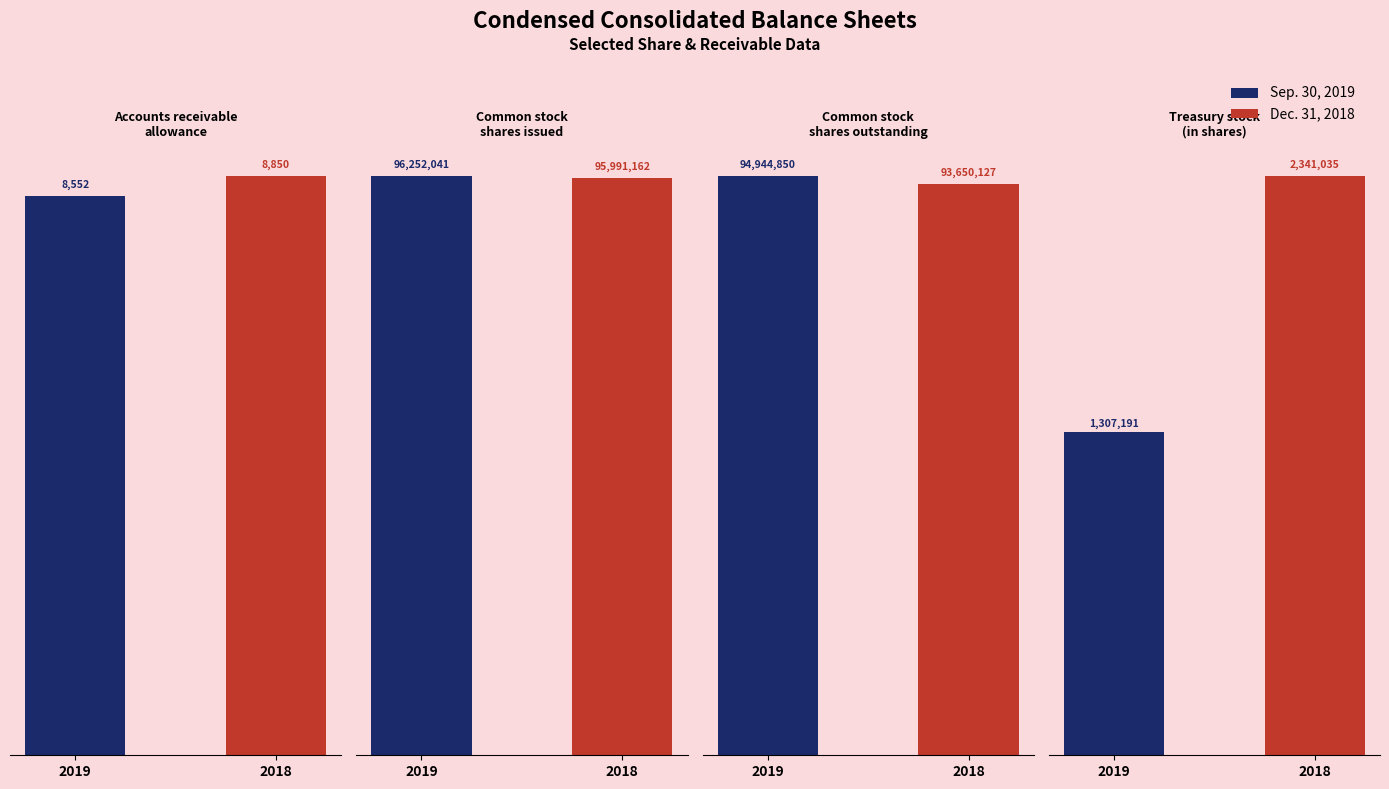

Which category has the lowest value in the Dec. 31, 2018 series?

Accounts receivable
allowance